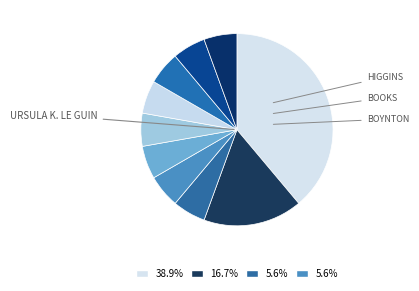

How many segments does this pie chart have?

10